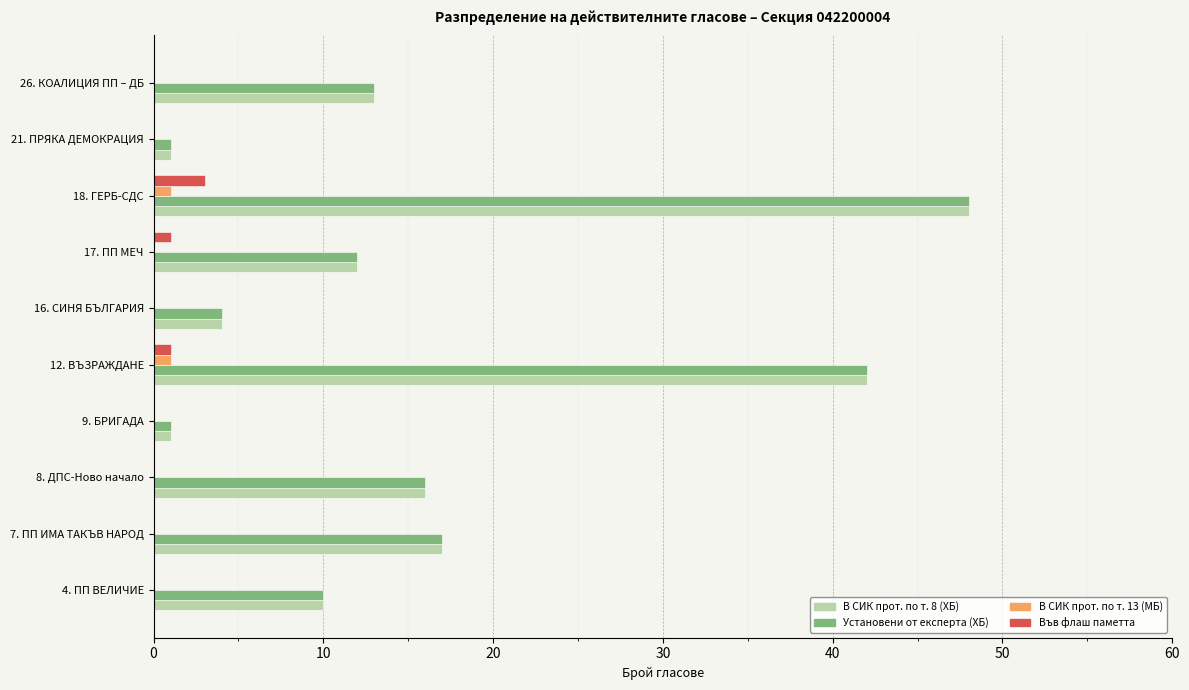

At which category is the sum across all series the highest?

18. ГЕРБ-СДС